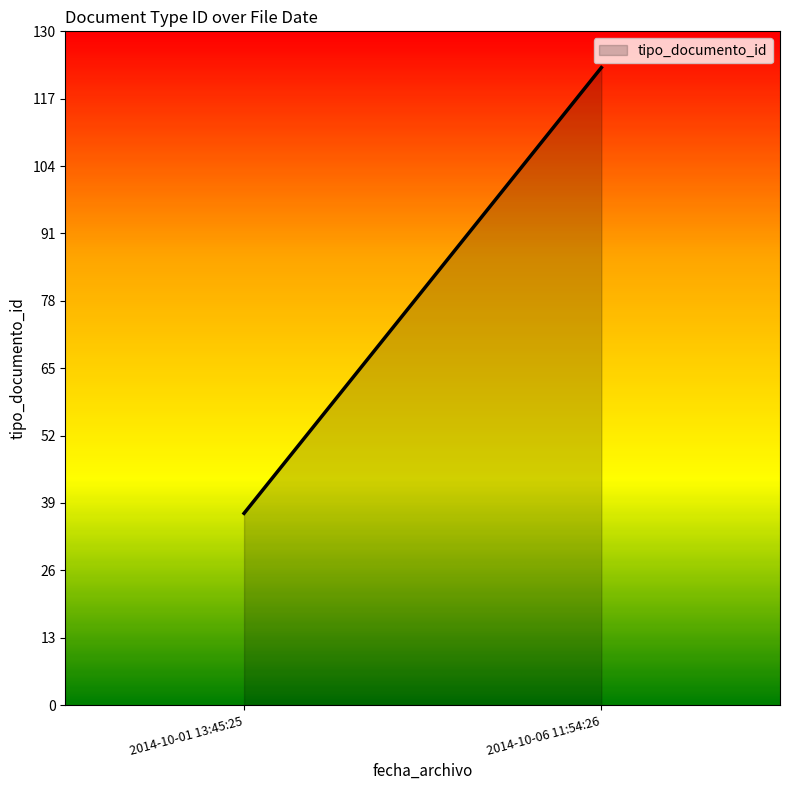

How many series are shown in this chart?

1